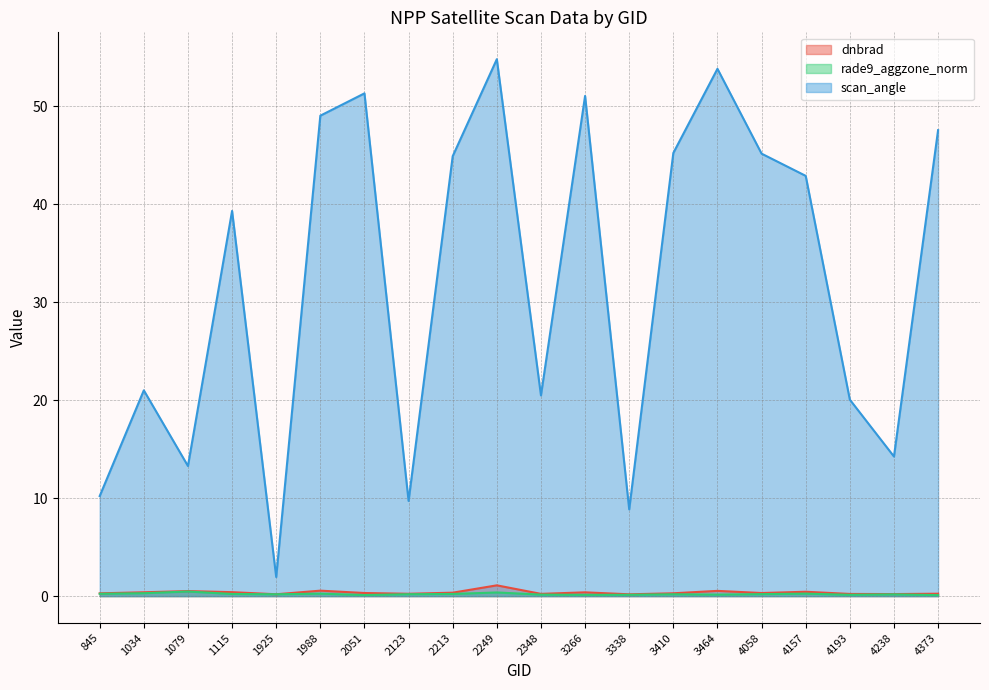

In scan_angle, how many points are lower than both neighbors (excluding endpoints)?

6